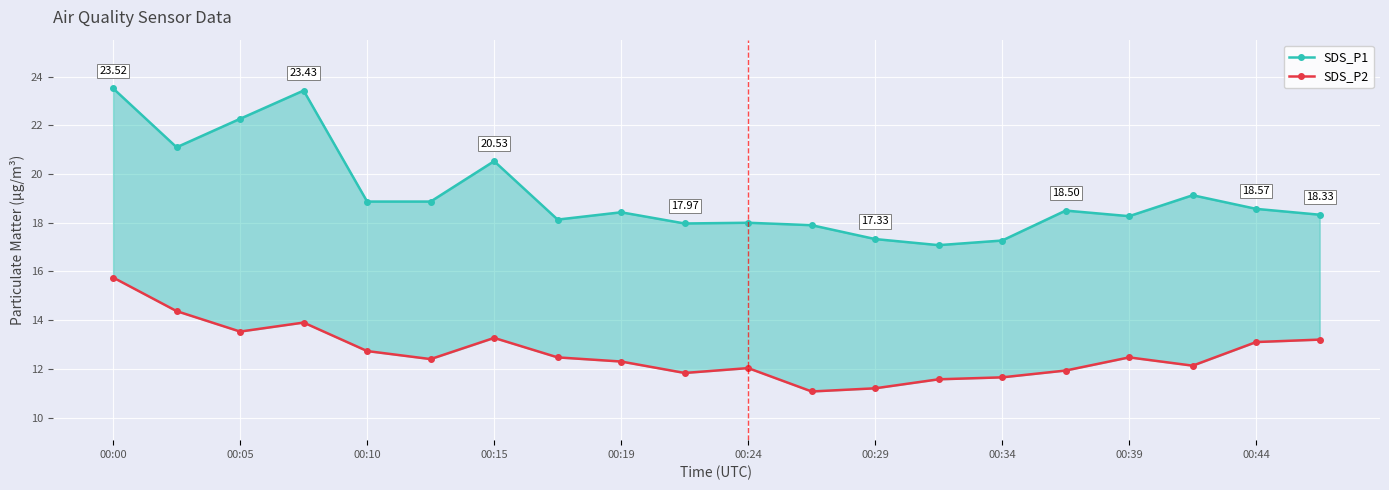

Which category has the lowest value in the SDS_P2 series?

11